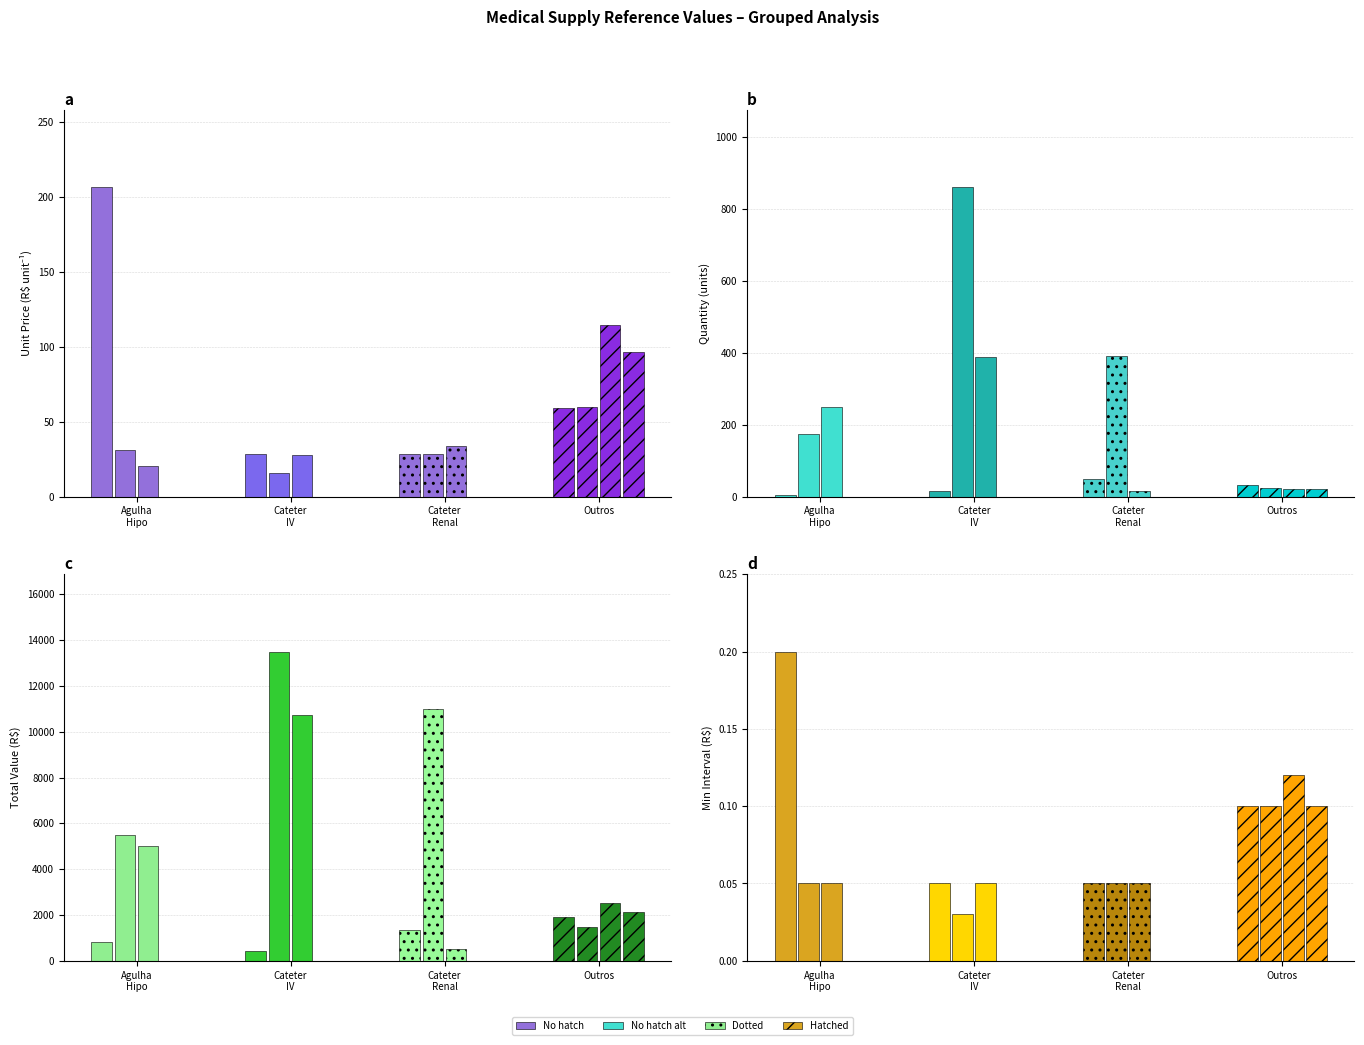

What is the smallest value displayed?

4.0